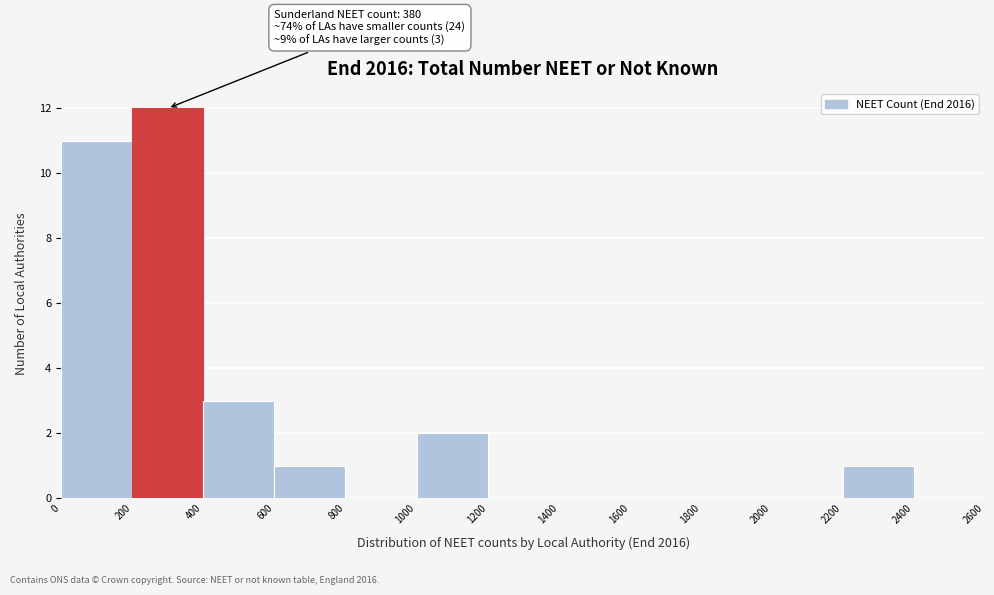

Which range on the x-axis has the tallest bar?

200 to 400